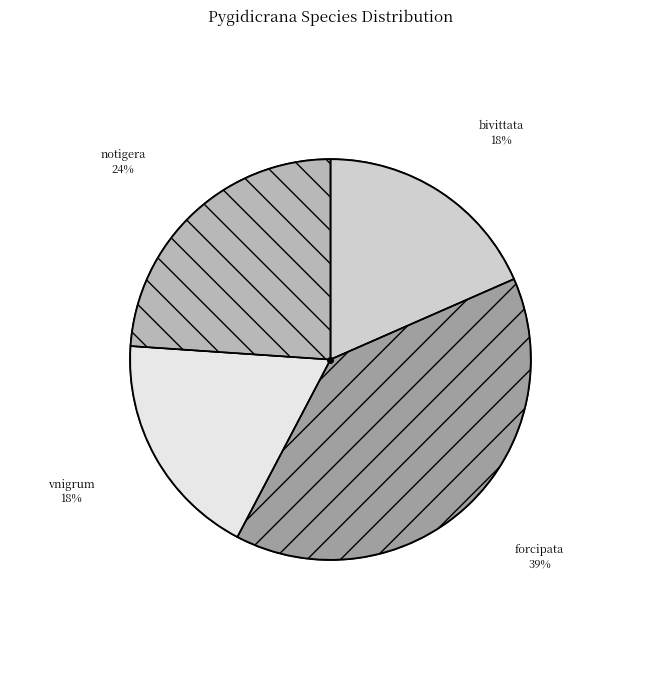

True or false: Pygidicrana forcipata accounts for 39% of the total.

True